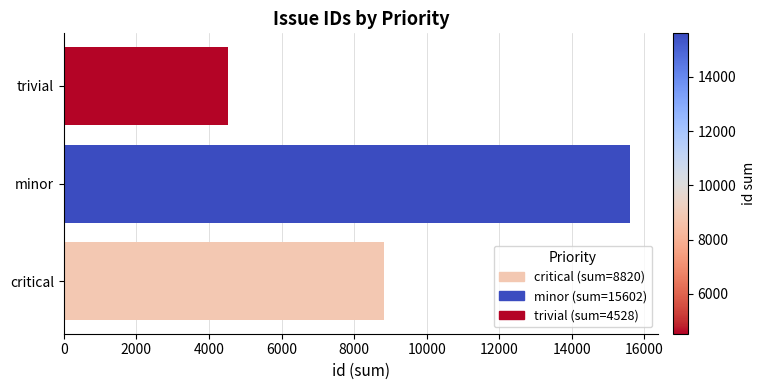

The chart shows a value of 4528 at trivial. True or false?

True